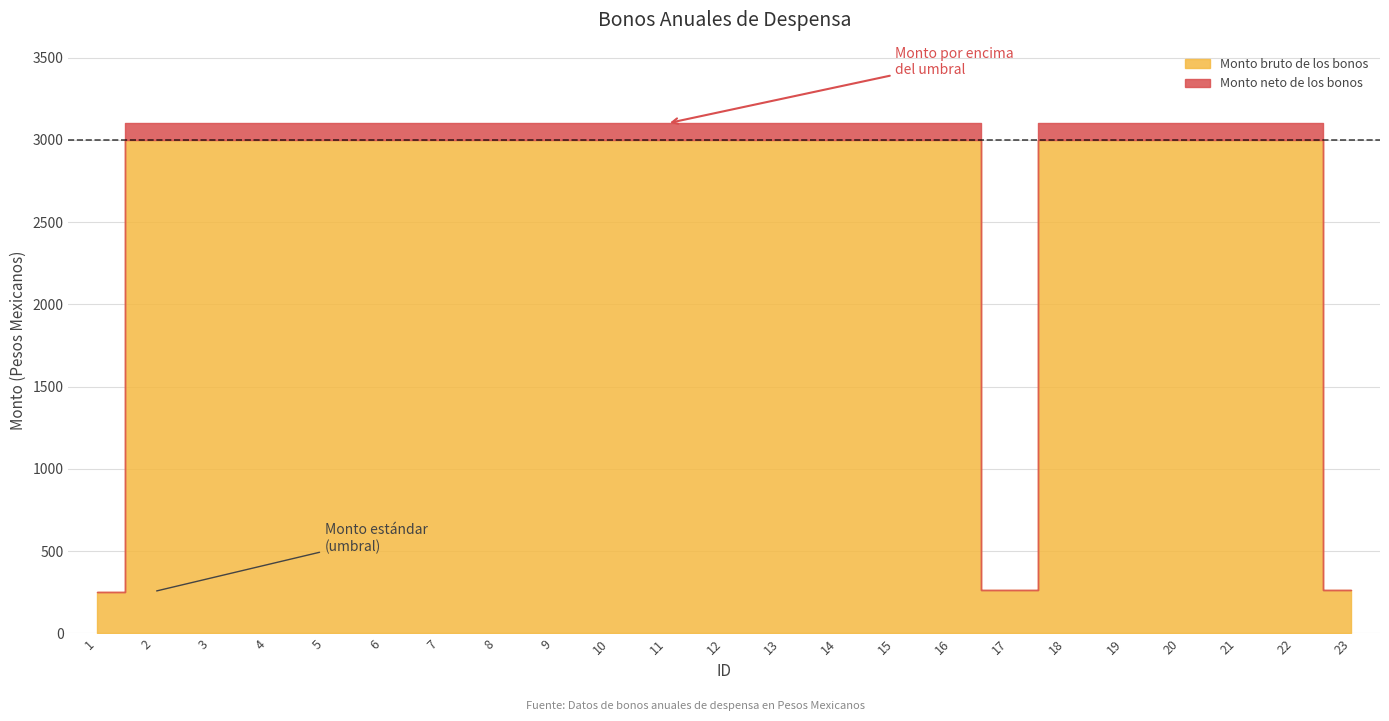

What is the value of the Monto neto de los bonos point at the 18th from the left?

3100.0